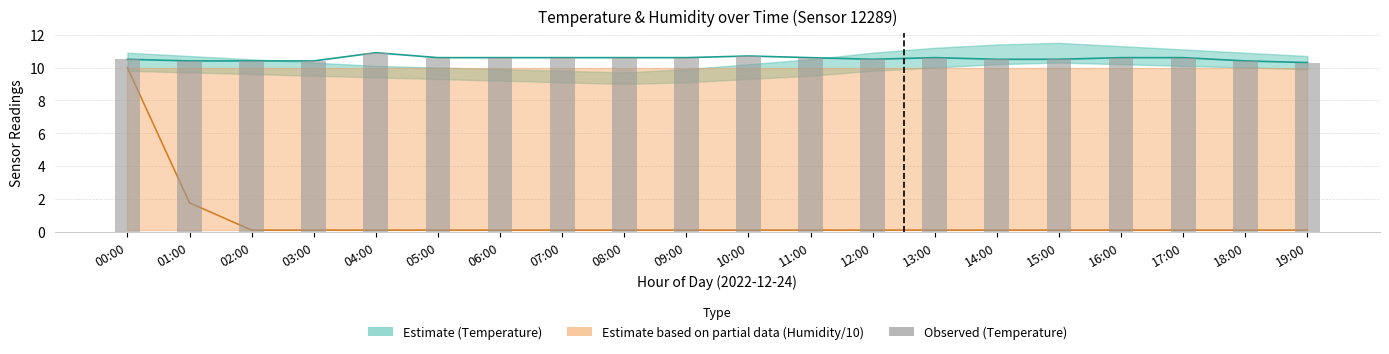

Is it true that the value at 06:00 is 10.6?

True